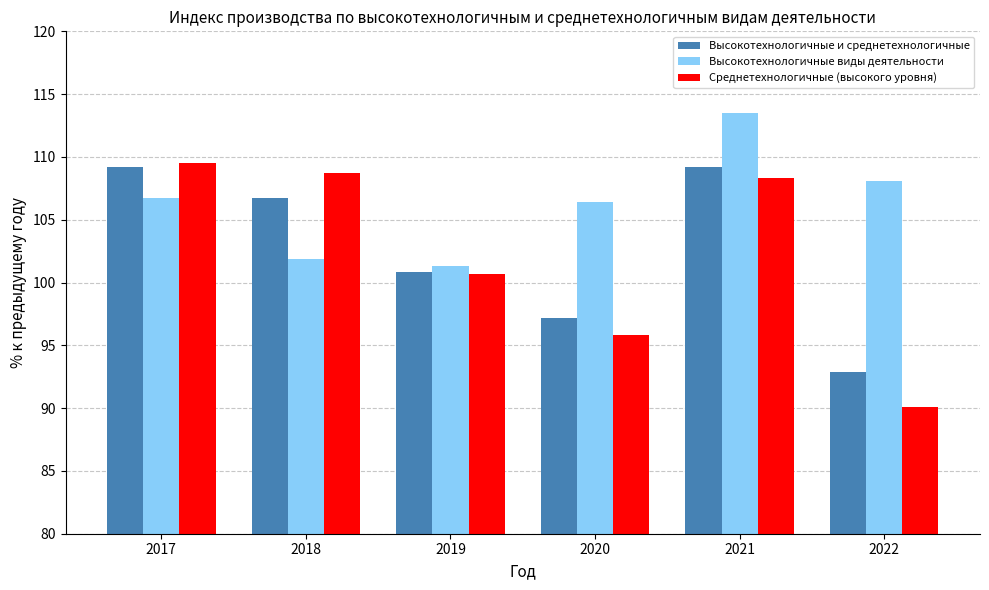

True or false: Высокотехнологичные виды деятельности has a value of 172.2 at 2019.

False